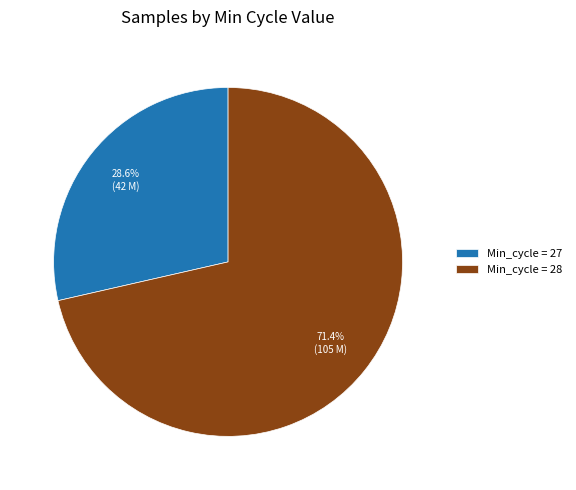

Is there a majority slice in this chart?

Yes